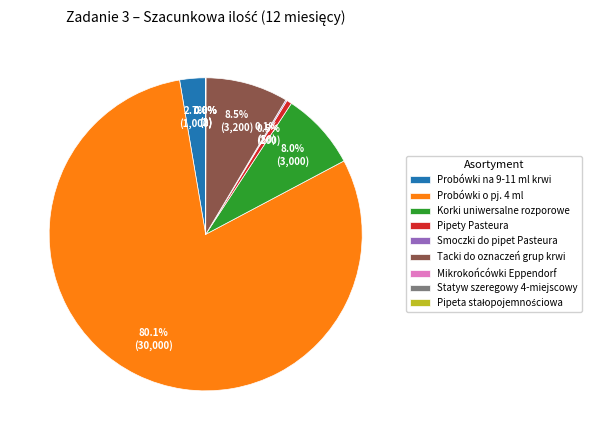

How much of the chart is everything except Probówki na 9-11 ml krwi?

97.3%